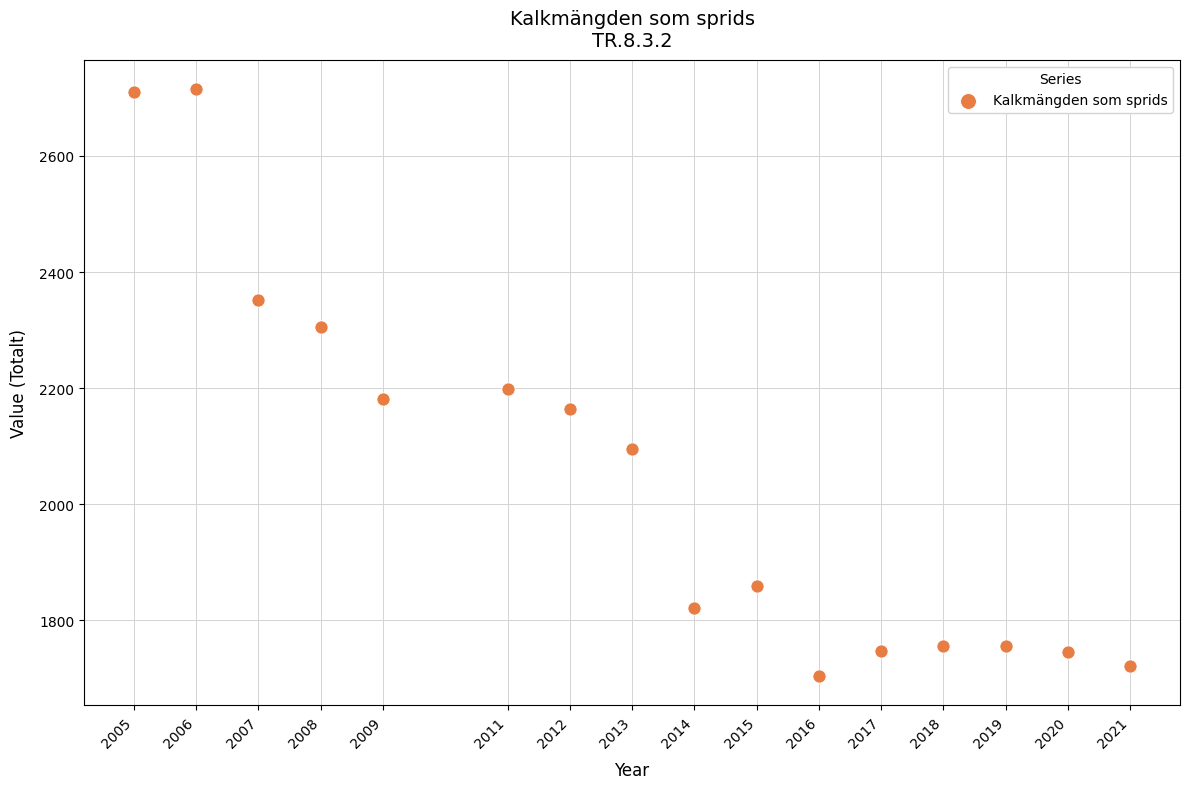

What is the range of X values (max minus min)?

16